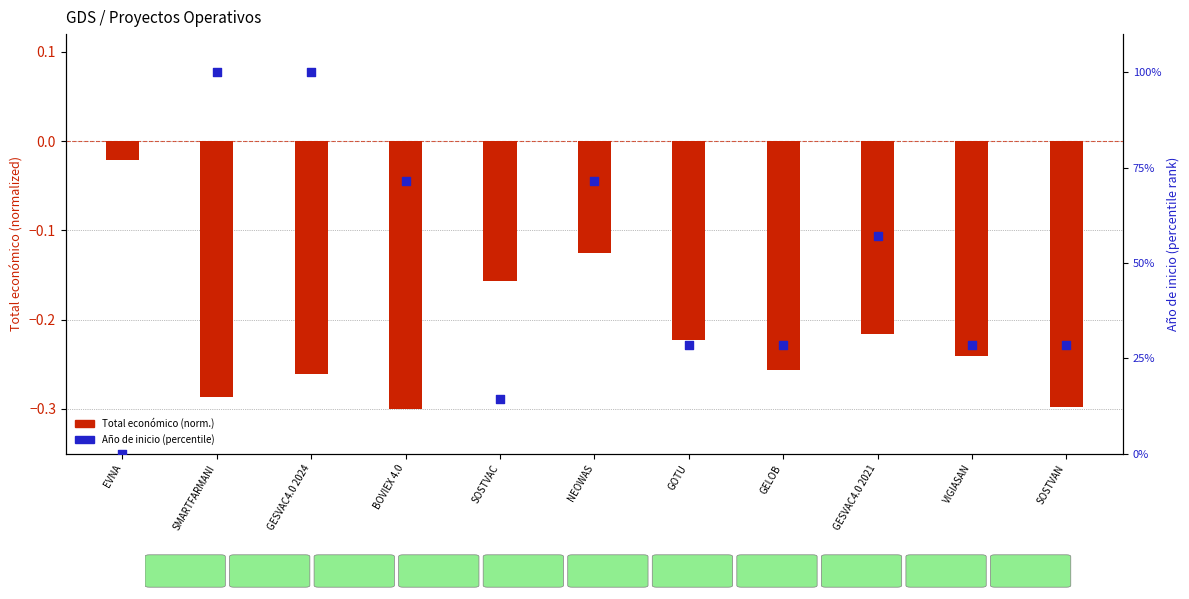

At how many categories does at least one series exceed 86?

2